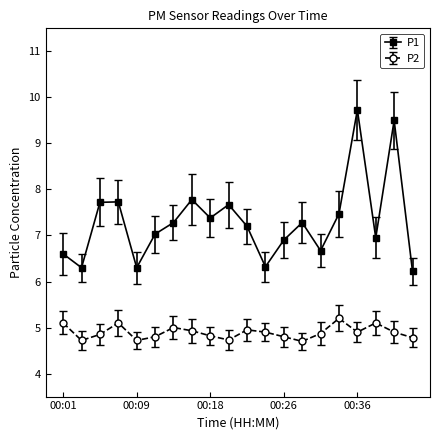

What is the difference between the maximum and second lowest values in the P1 series?

3.4